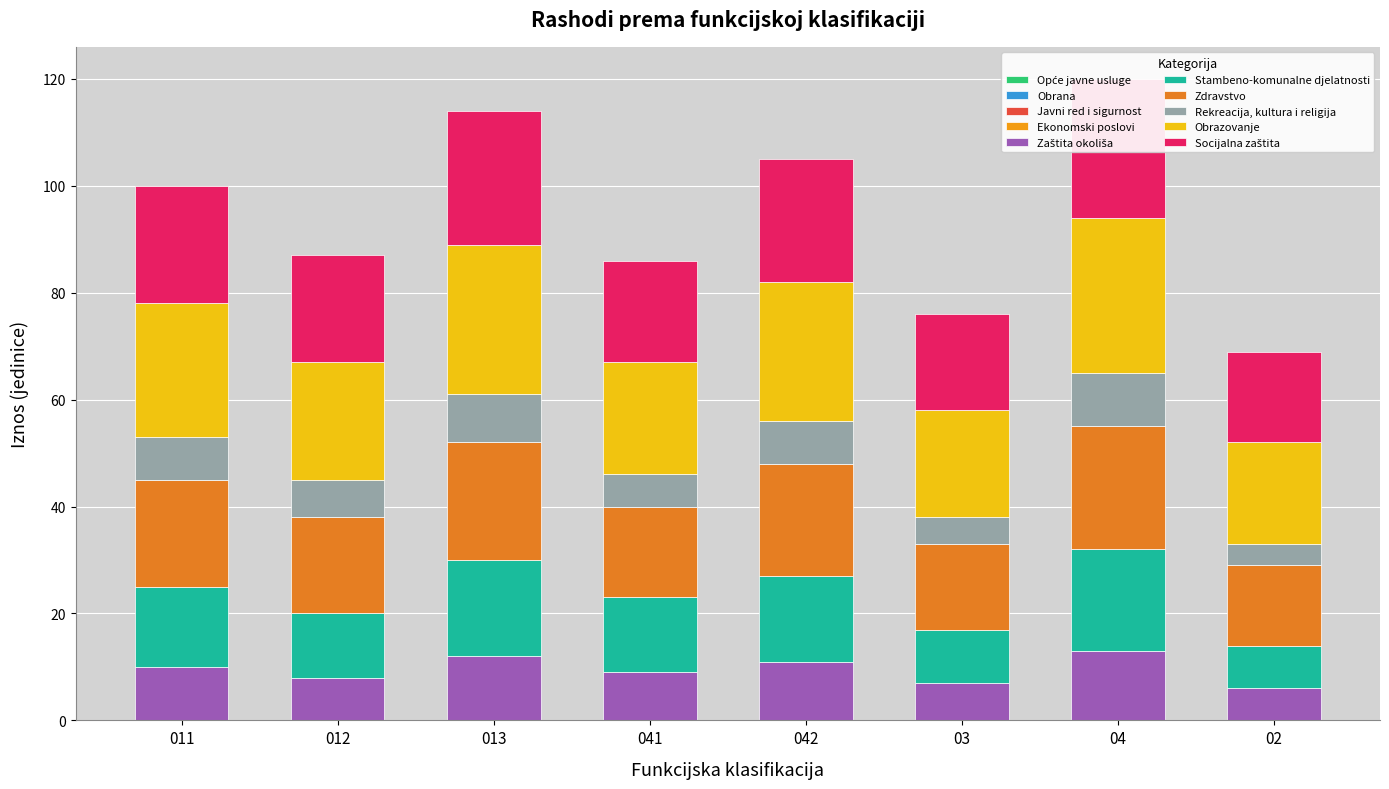

Where is Socijalna zaštita nearest to the value 21?

011